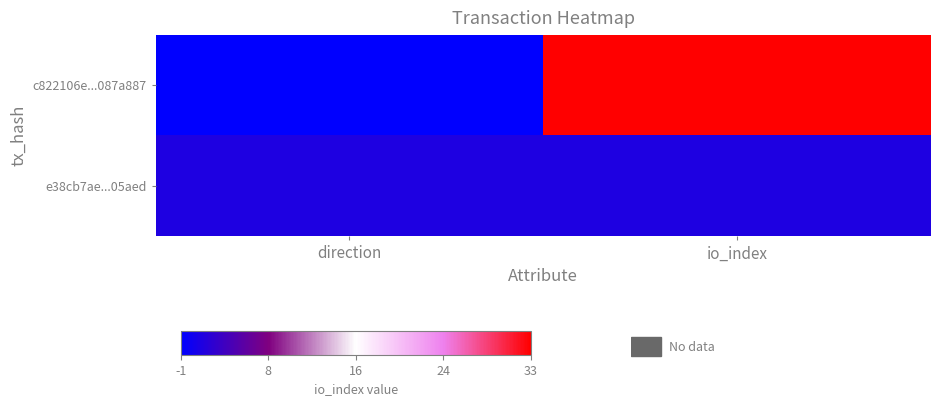

Between direction and io_index, which series saw the biggest shift?

c822106e...087a887